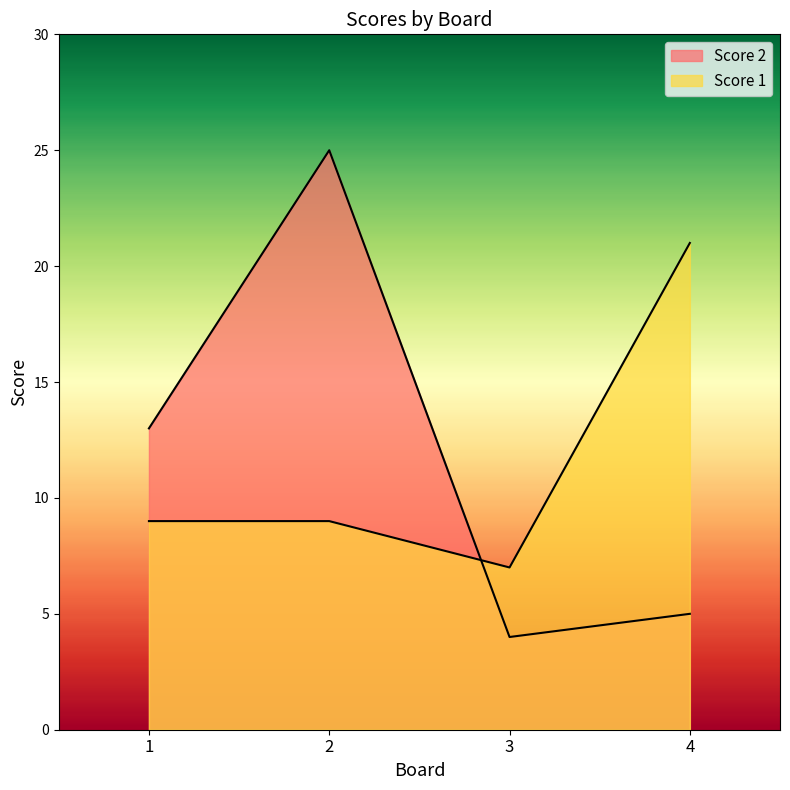

Where does the Score 1 series first go above 9?

4